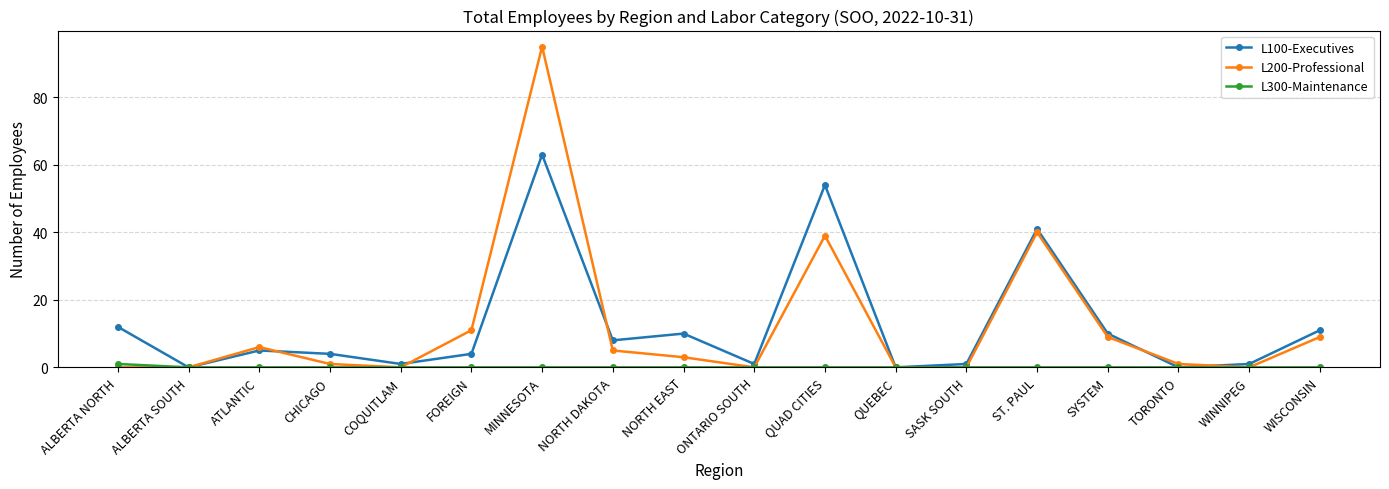

What is the difference between the maximum and minimum values in the L100-Executives series?

63